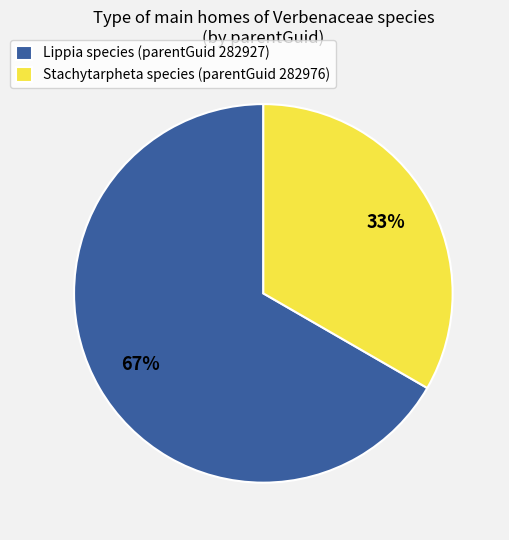

Which category has the smallest portion of the pie?

Stachytarpheta species (parentGuid 282976)